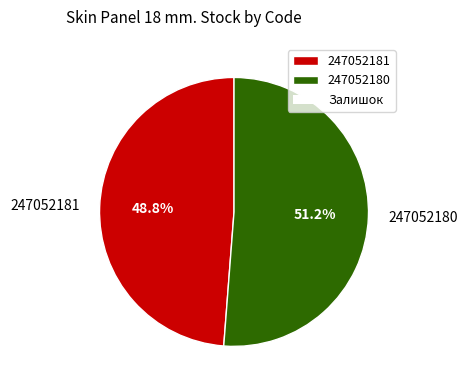

Which slice represents more than half of the pie?

247052180